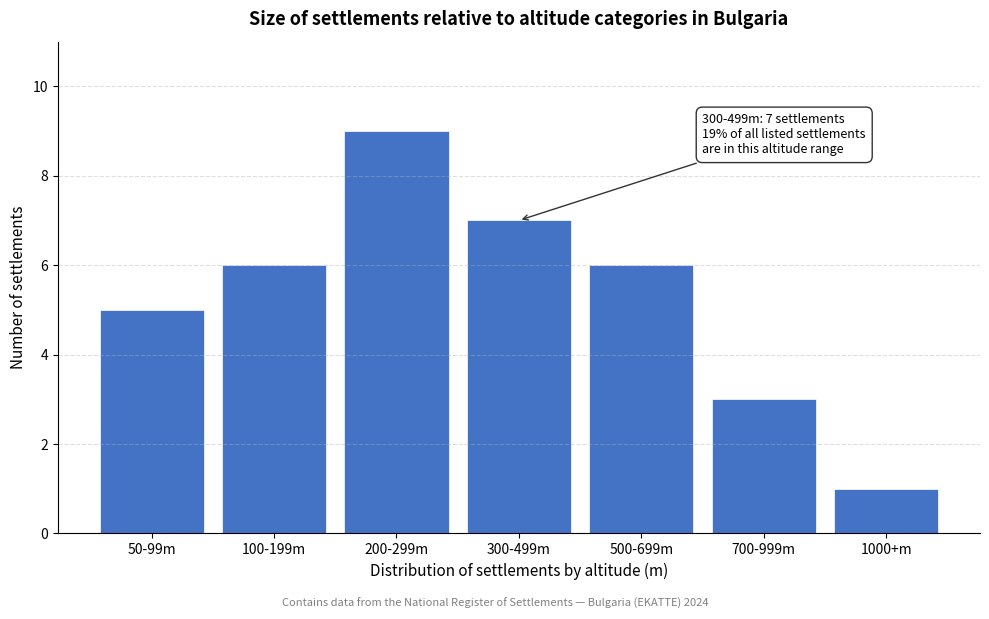

Reading left to right, list all the values displayed in this chart.

50-99m=5	100-199m=6	200-299m=9	300-499m=7	500-699m=6	700-999m=3	1000+m=1